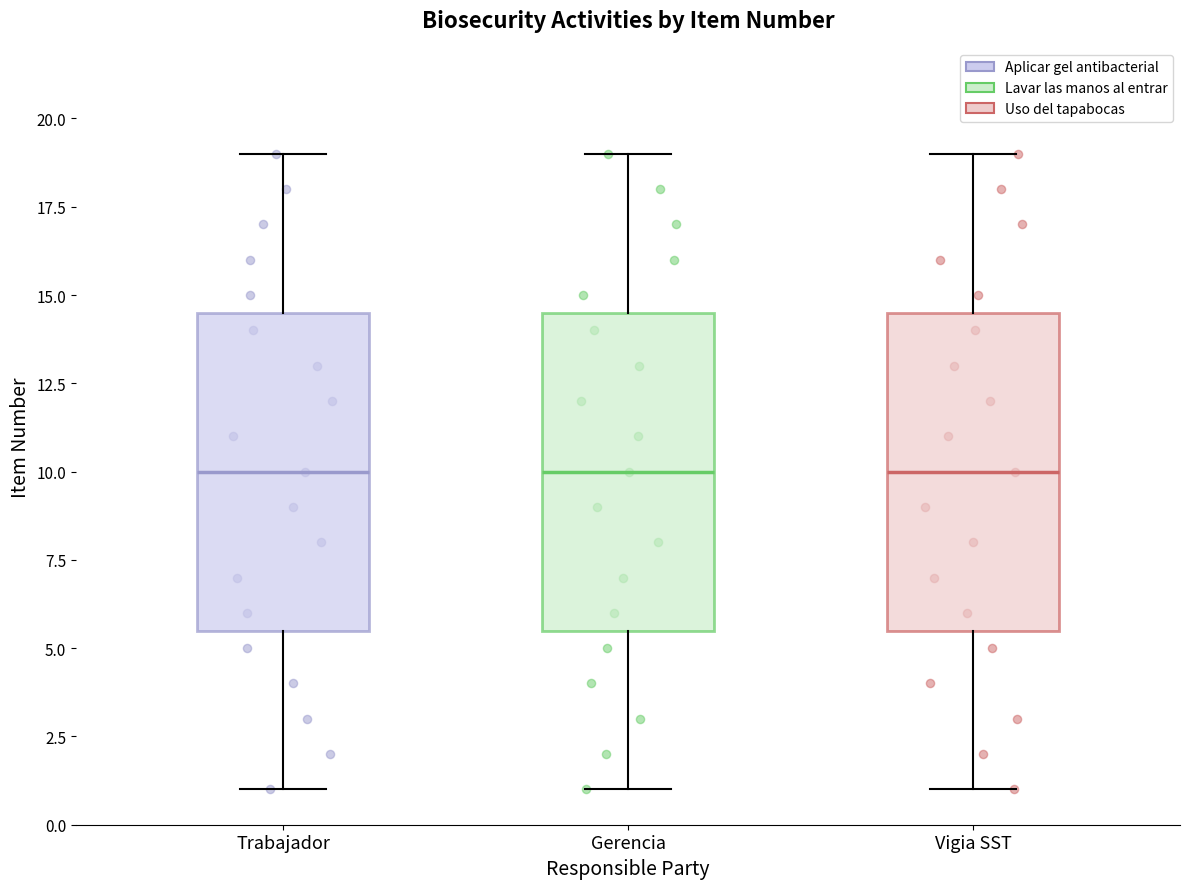

Reading left to right, read every box against the y-axis: the position of its median line, the range the box covers, and the ends of its whiskers. The values are not printed on the chart, so give them approximately, as read against the axis.

Trabajador: median 10.0, box 5.5 to 14.5, whiskers 1.0 to 19.0
Gerencia: median 10.0, box 5.5 to 14.5, whiskers 1.0 to 19.0
Vigia SST: median 10.0, box 5.5 to 14.5, whiskers 1.0 to 19.0